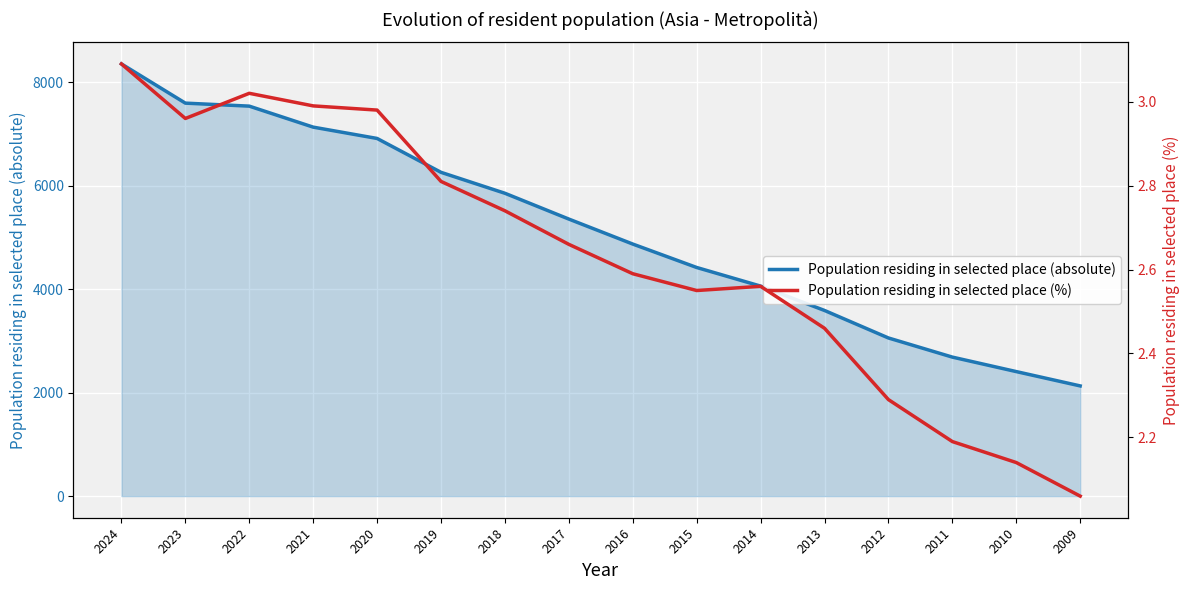

What is the average value of the Population residing in selected place (%) series?

2.6